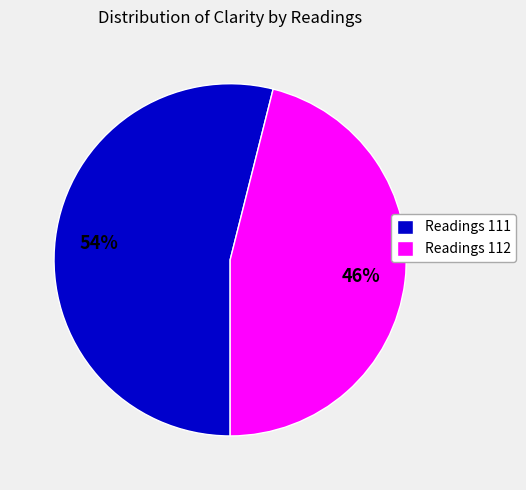

The Readings 112 slice represents 46% of the pie. True or false?

True